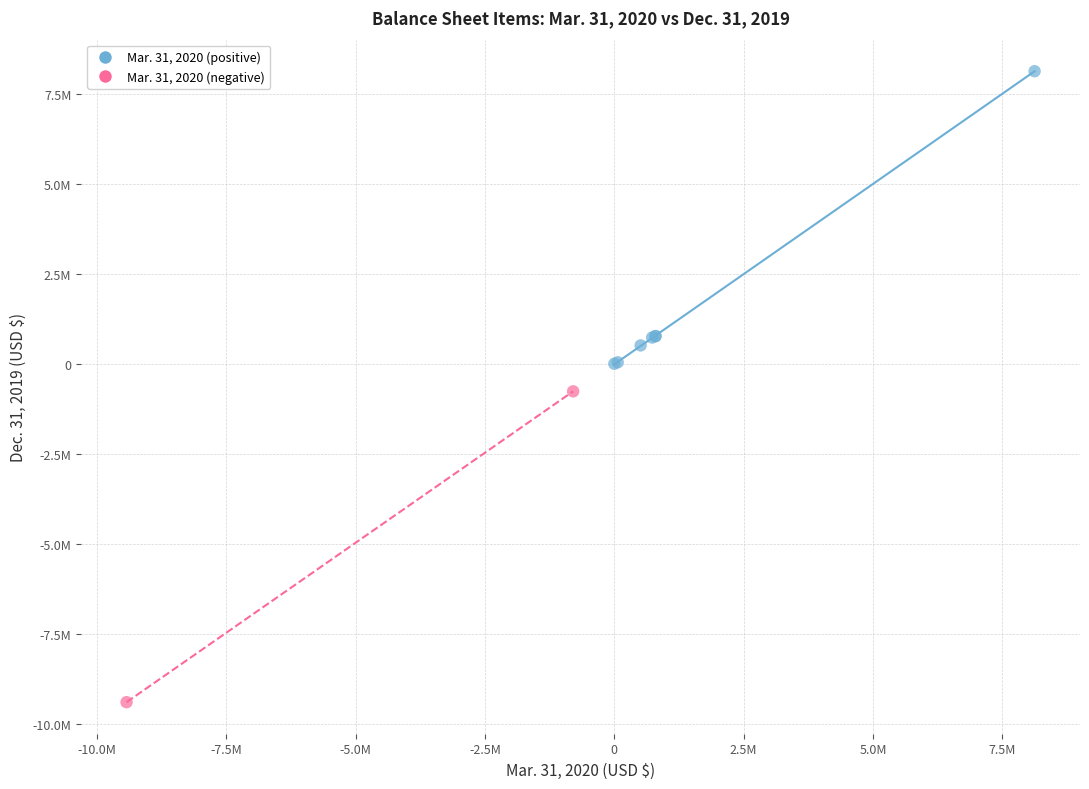

Which series contains the highest Y value?

Mar. 31, 2020 (positive)